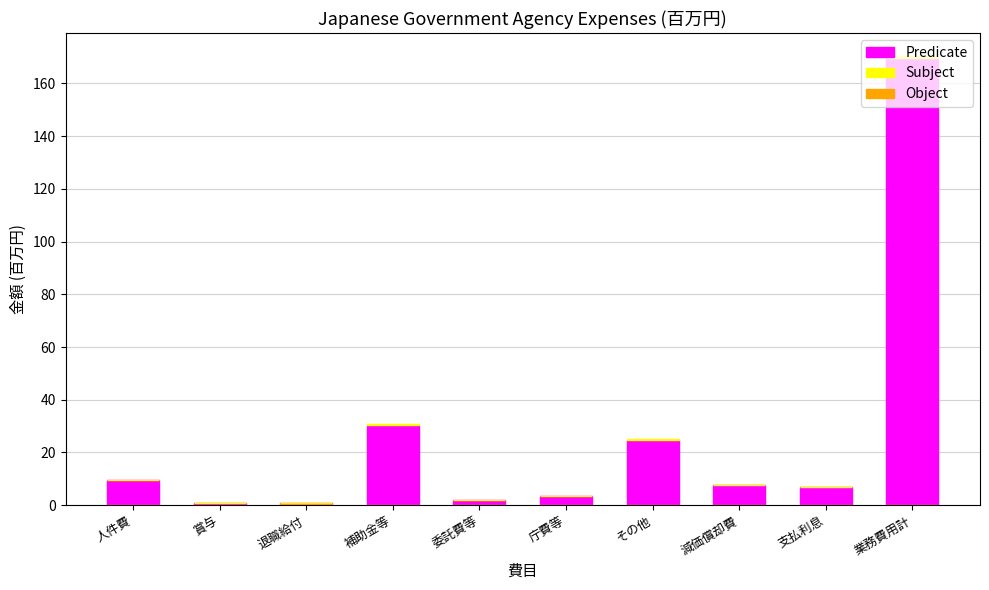

Rank the series by their maximum value, from lowest to highest.

Object, Subject, Predicate